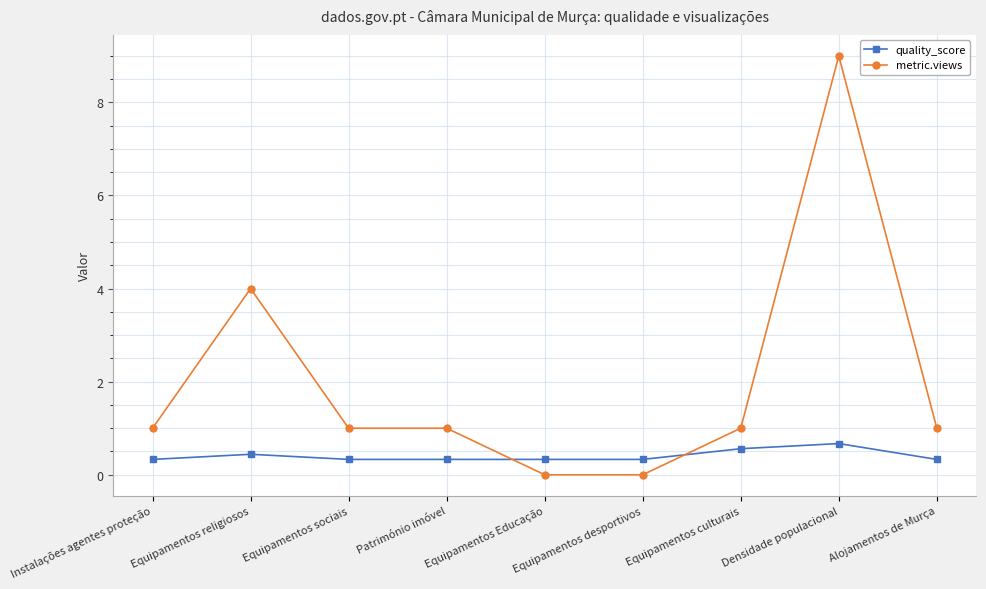

Which series has the largest total across all categories?

metric.views